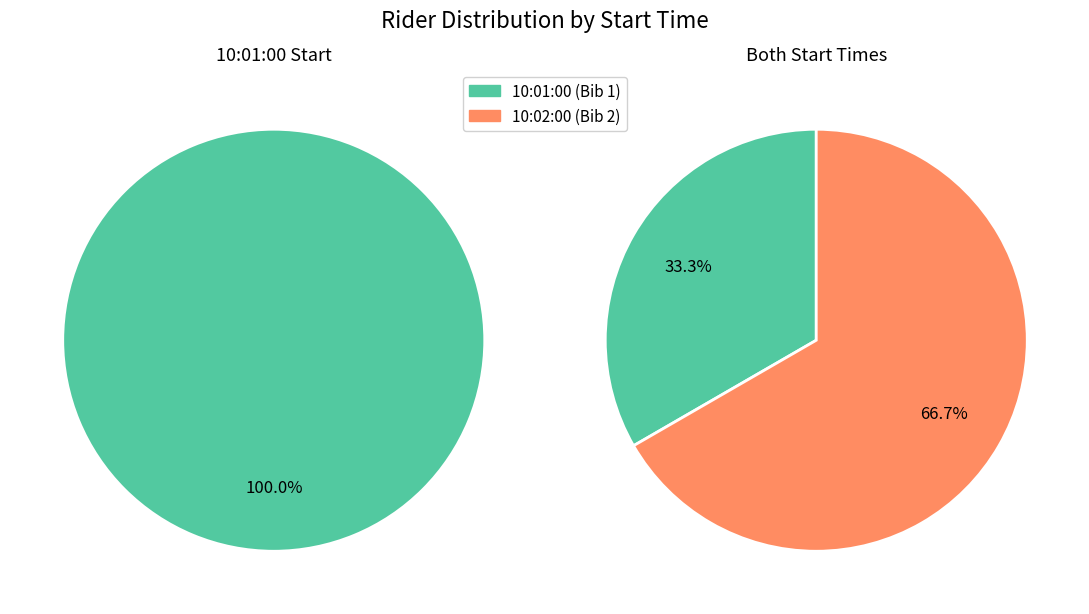

True or false: Sam Edgar accounts for 79% of the total.

False